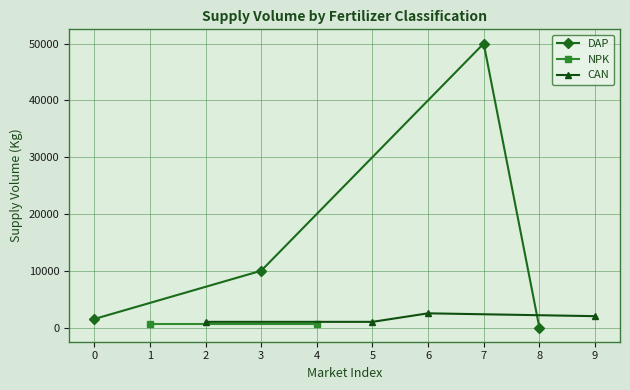

Where is the first local maximum for DAP?

7